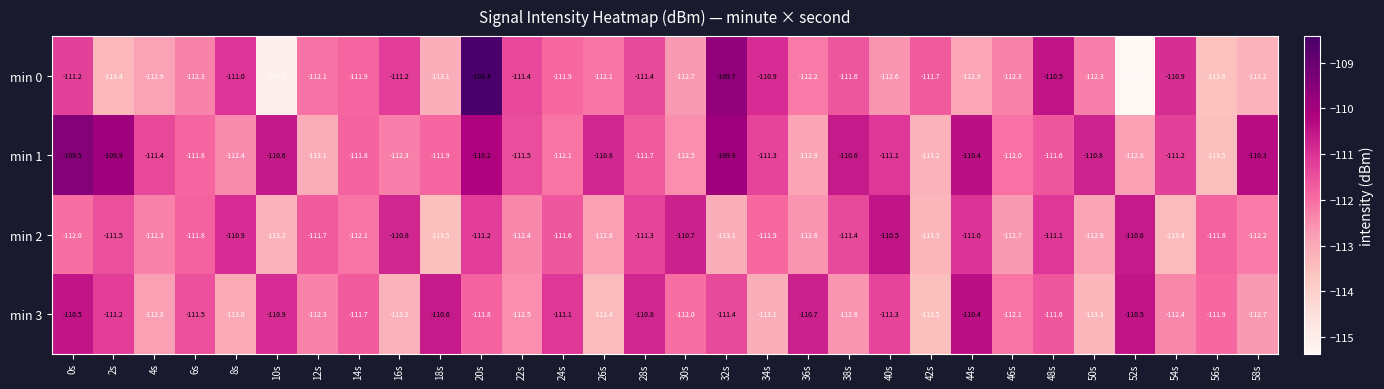

How many distinct data groups are displayed?

4